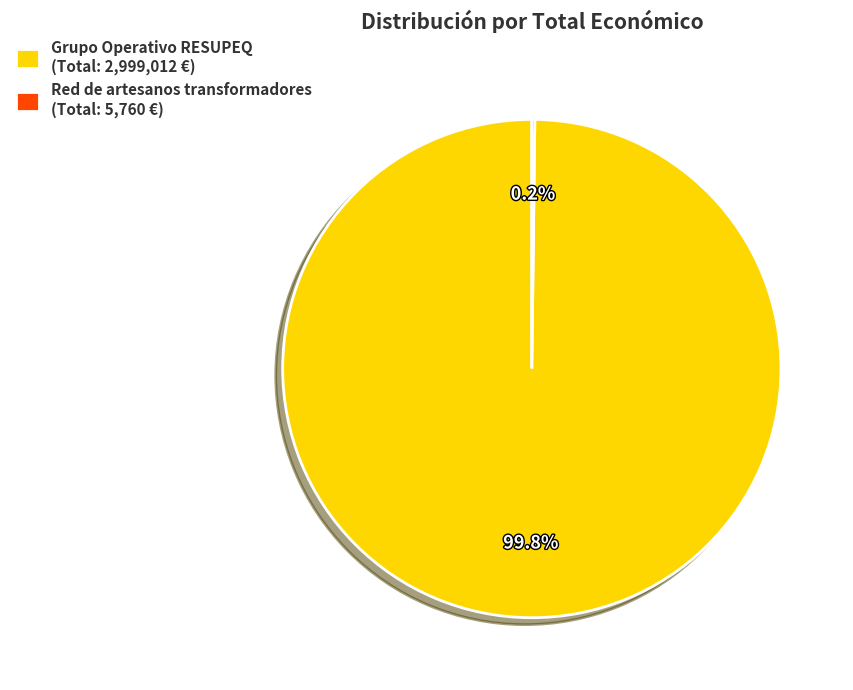

Which category has the biggest portion of the pie?

Grupo Operativo RESUPEQ (Total: 2,999,012 €)